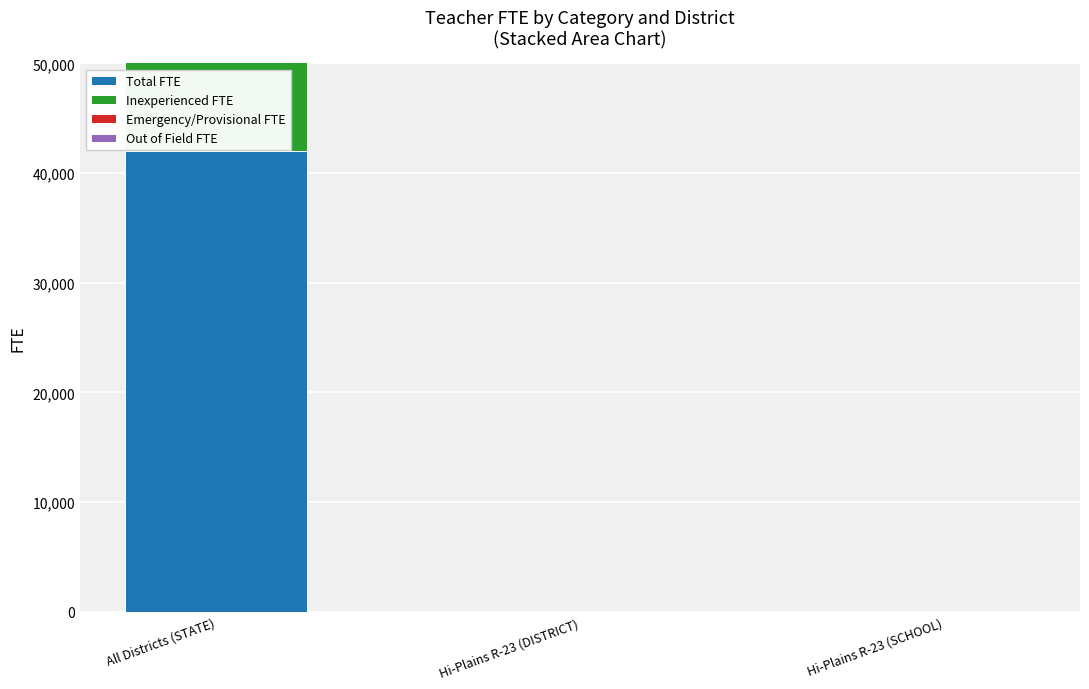

What position from the left is All Districts (STATE)?

1